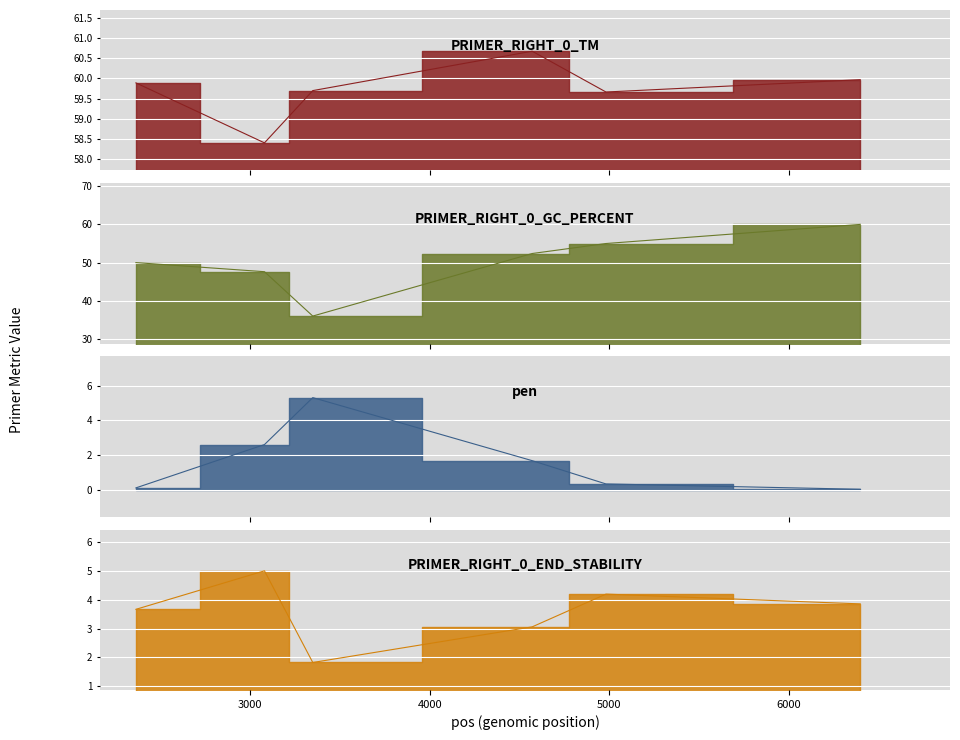

What is the sum of the PRIMER_RIGHT_0_TM values at 6398 and 4982?

119.6